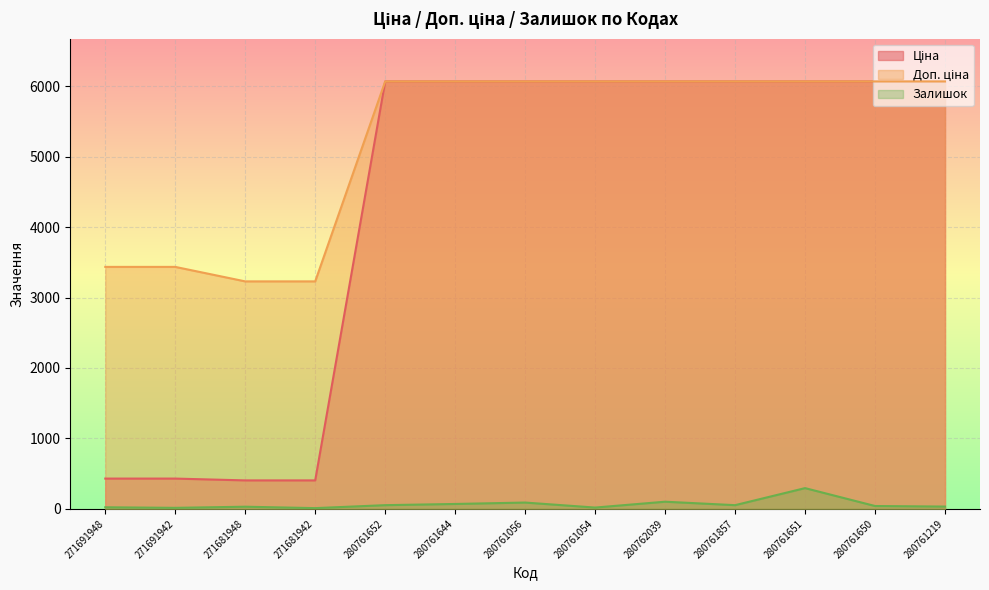

True or false: Залишок and Ціна cross at least once.

False